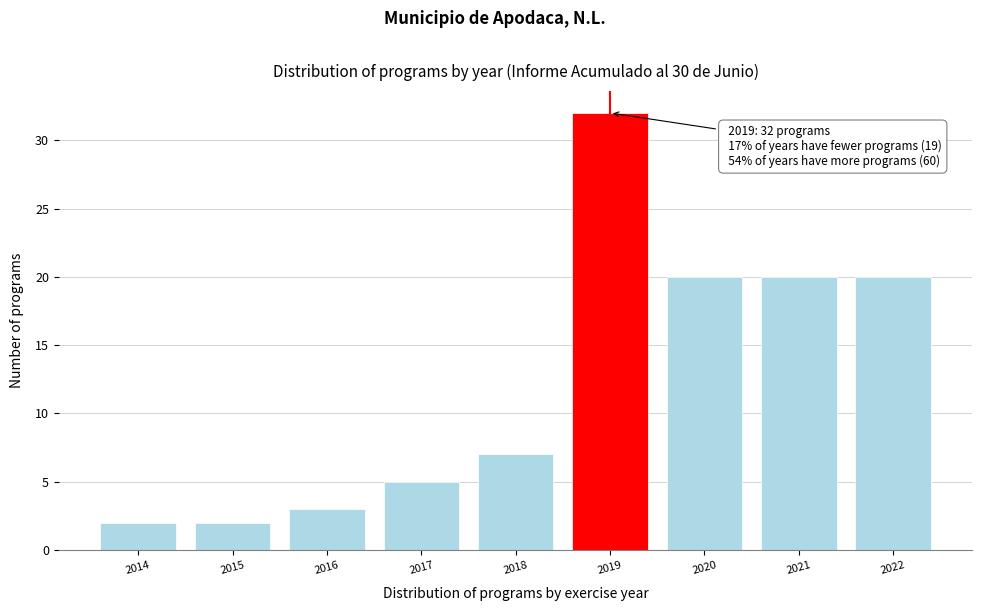

Reading left to right, transcribe all the data shown in this chart.

2	2	3	5	7	32	20	20	20